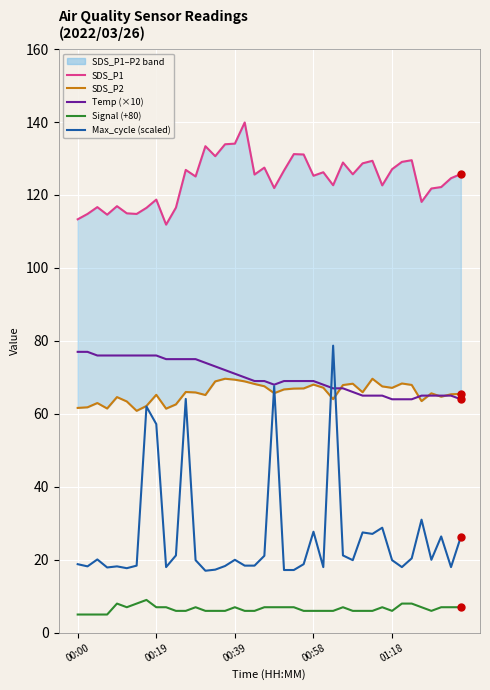

What are all the series names shown in the legend?

SDS_P1, SDS_P2, Temp (×10), Signal (+80), Max_cycle (scaled)